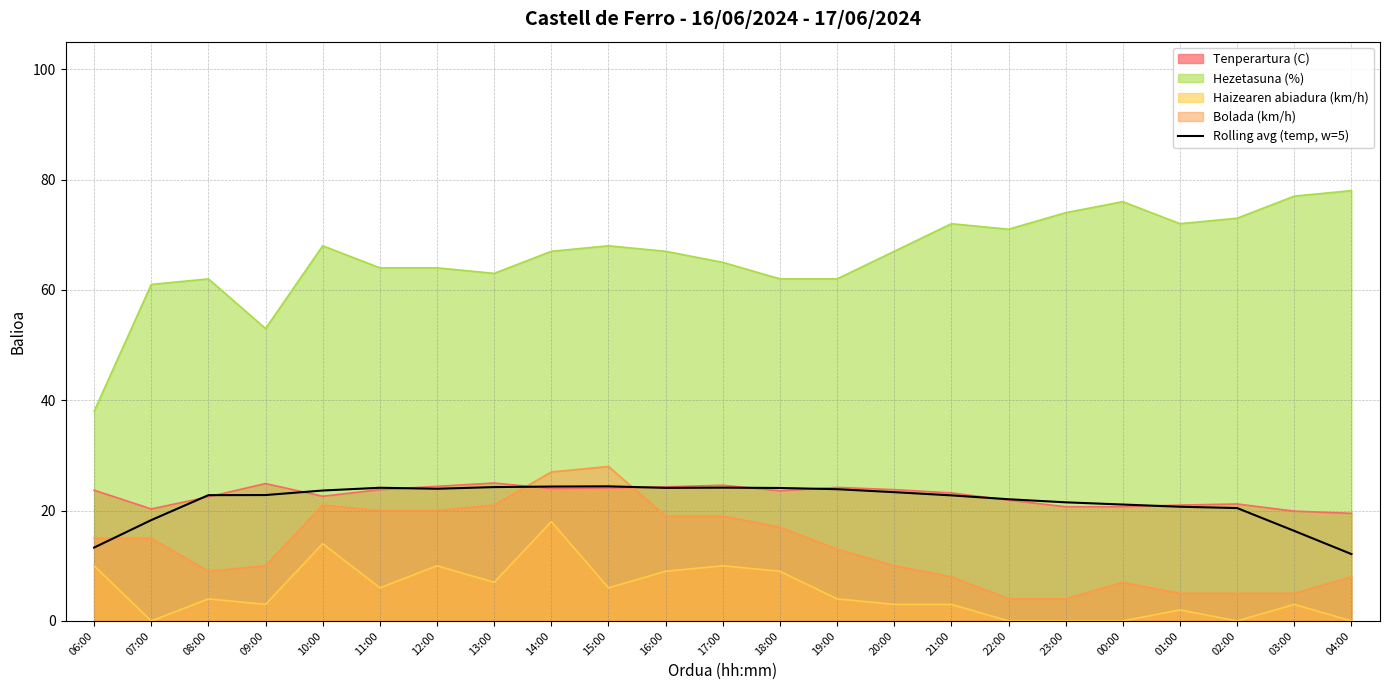

Reading left to right, what are all the values shown in this chart?

13.3	18.3	22.8	22.8	23.6	24.1	24.0	24.3	24.4	24.4	24.1	24.2	24.1	23.9	23.3	22.8	22.1	21.5	21.1	20.7	20.5	16.3	12.1